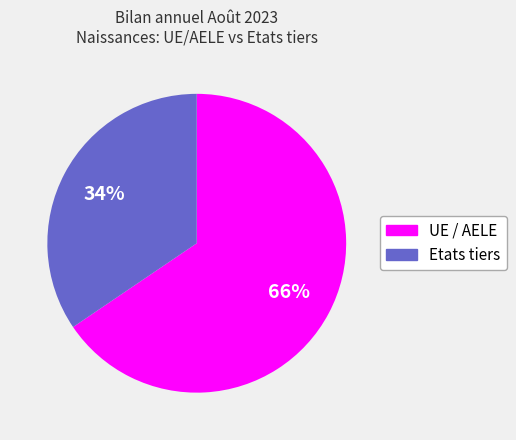

Rank the categories by value from highest to lowest.

UE / AELE, Etats tiers